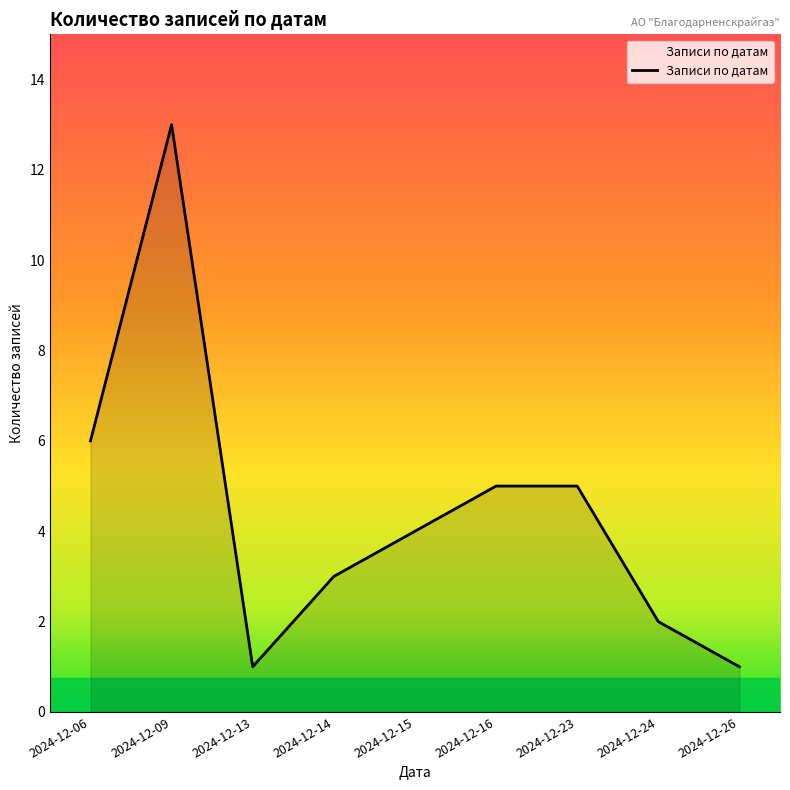

What is the sum of all values?

40